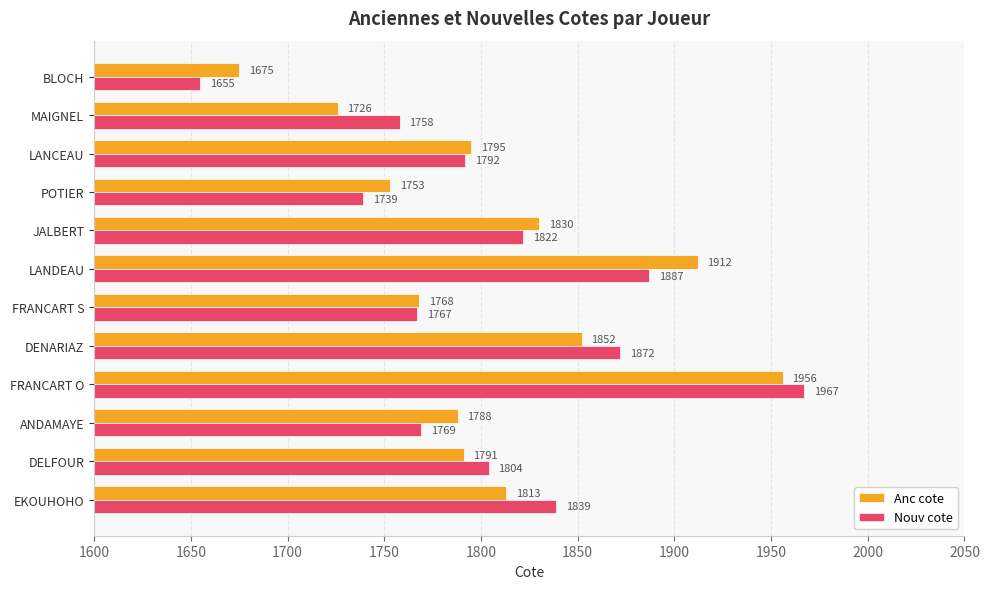

Which series has the largest range (max minus min)?

Nouv cote